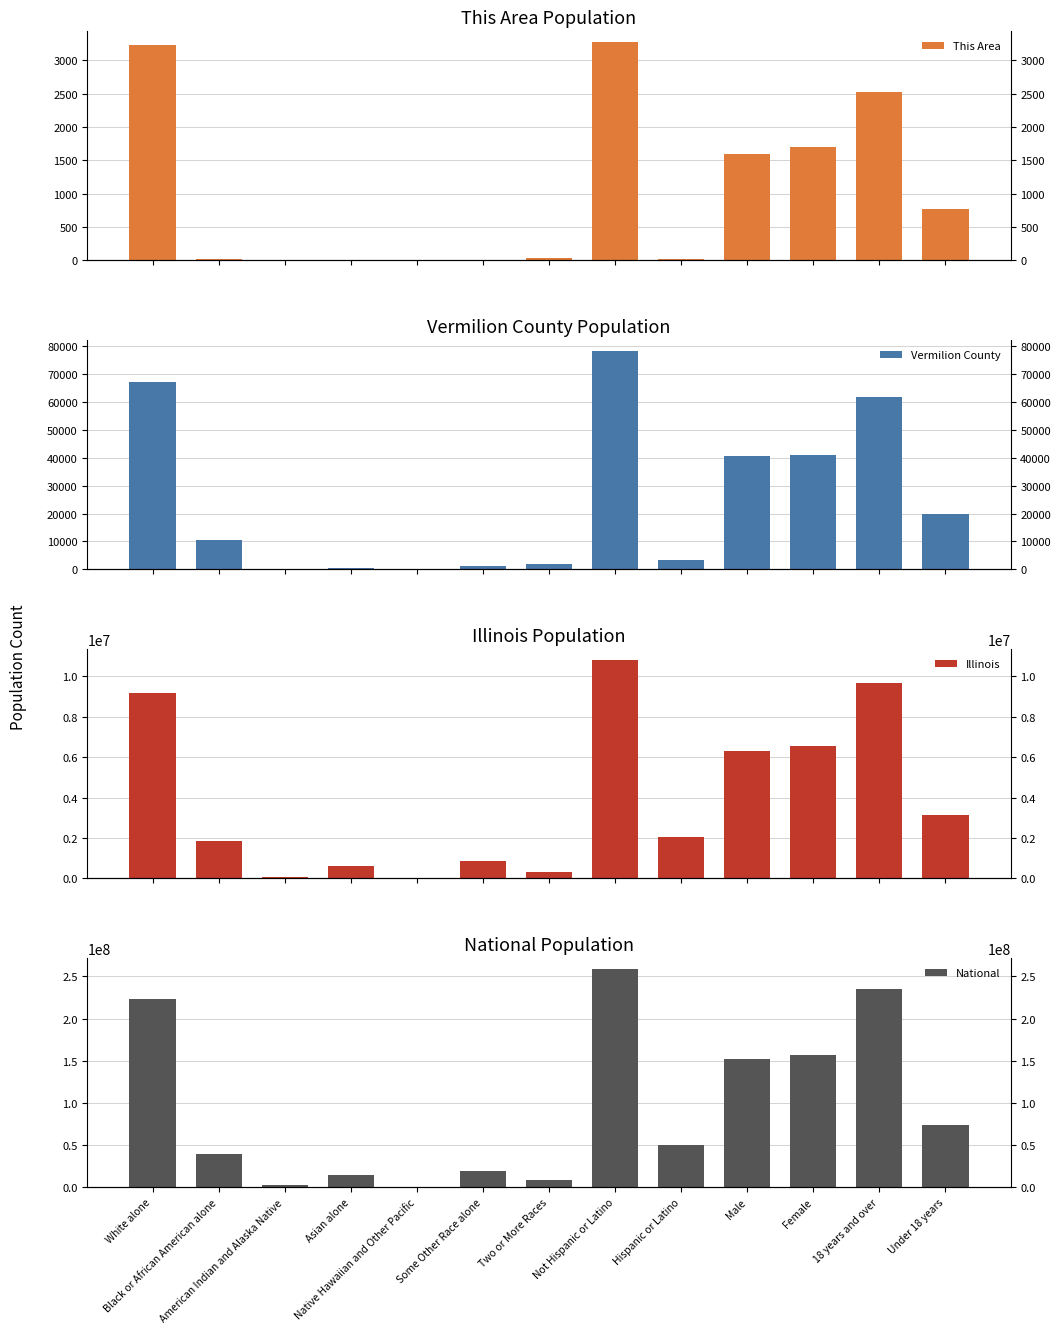

Which series has the widest spread of values?

National